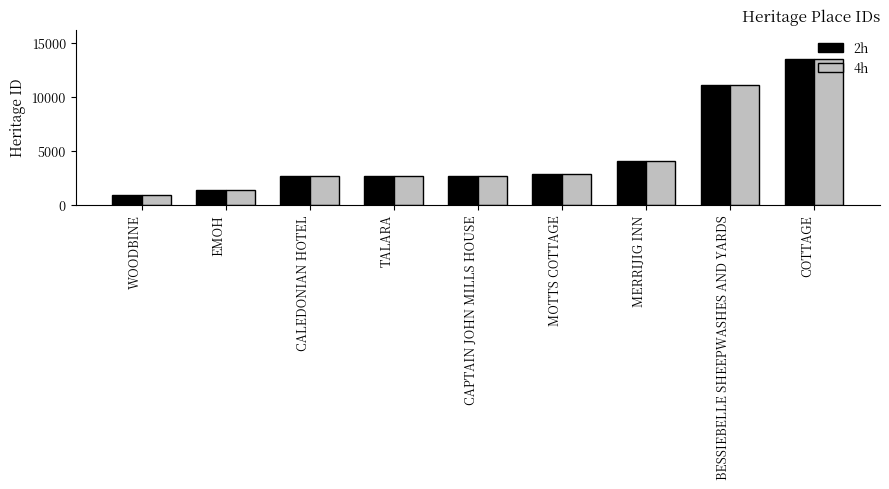

At which label is 2h closest to 7229?

MERRIJIG INN